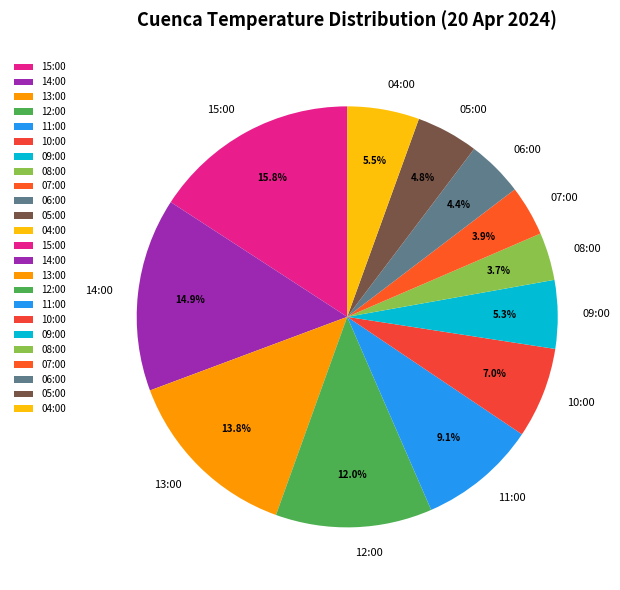

What is the largest slice in the pie chart?

15:00